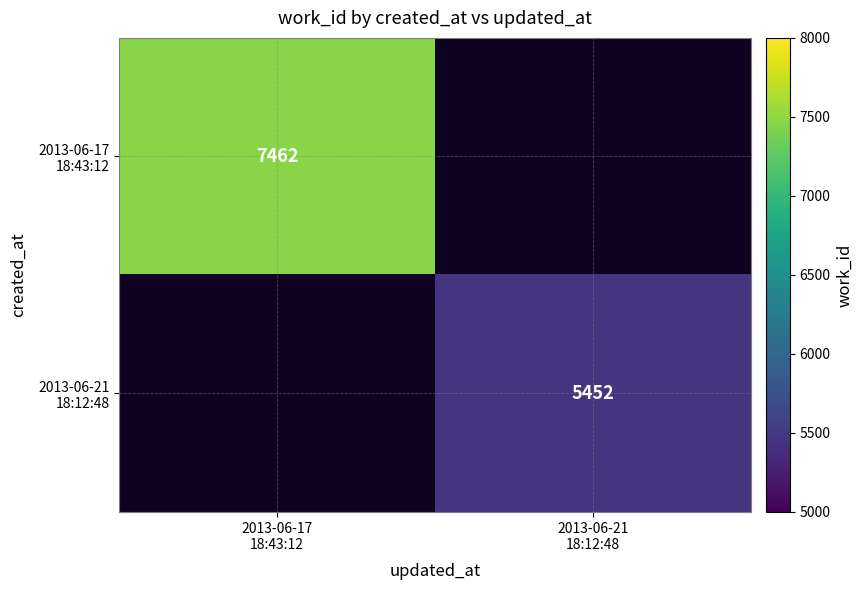

What is the maximum value shown in the chart?

7462.0